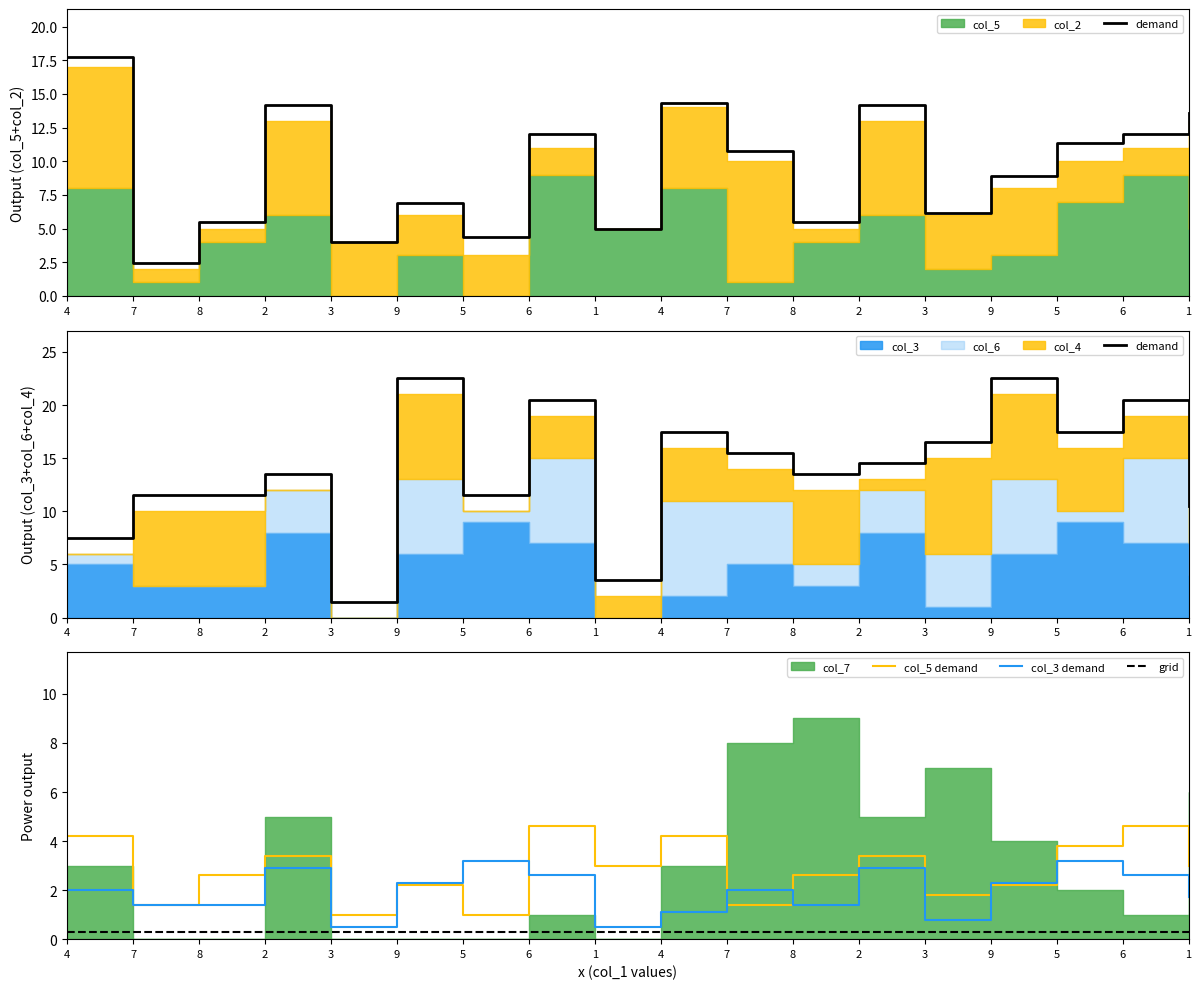

Rank the series at 8 from highest to lowest value.

demand, col_5 demand, col_3 demand, grid